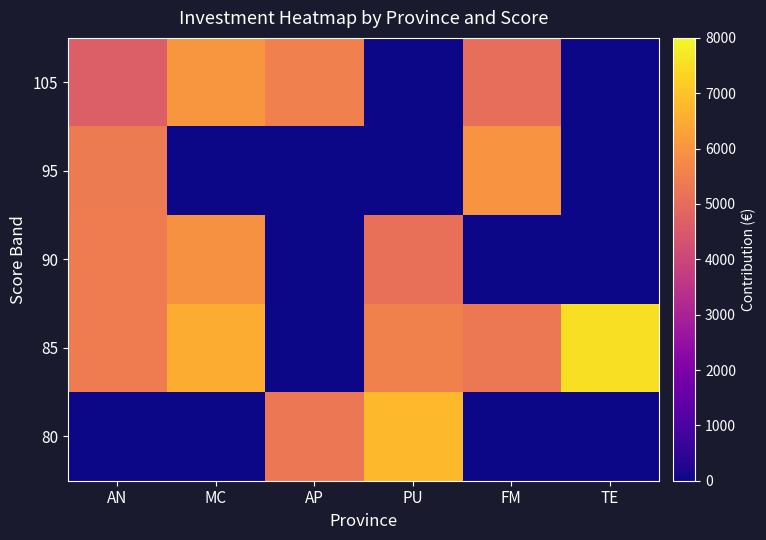

What is the difference between the highest and lowest values at AP?

5527.2